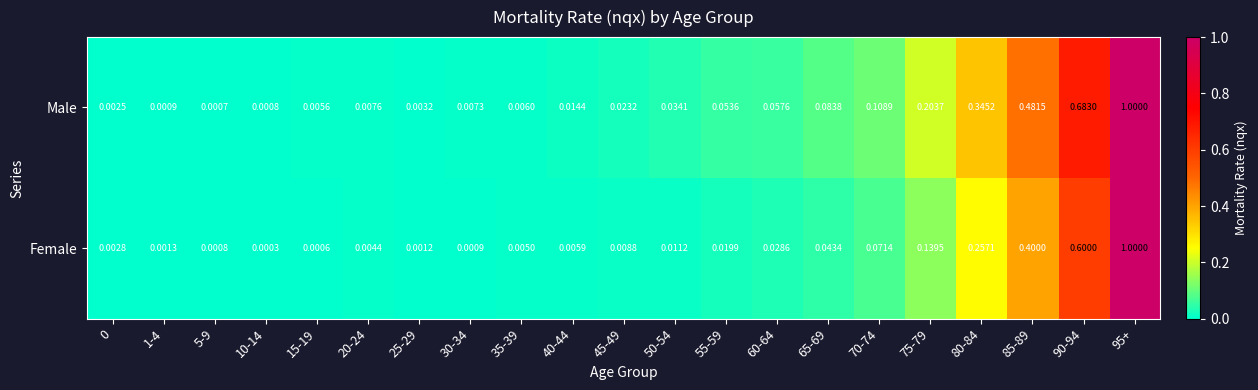

Rank the series by their average value, from lowest to highest.

Female, Male